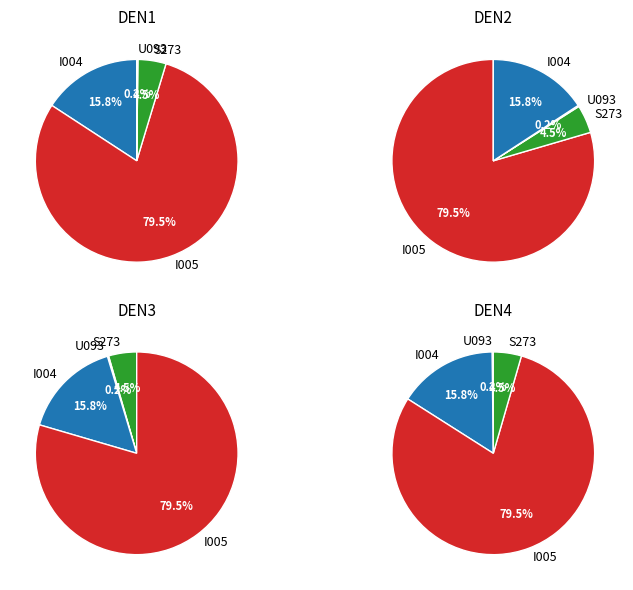

Count the number of slices in the pie.

4